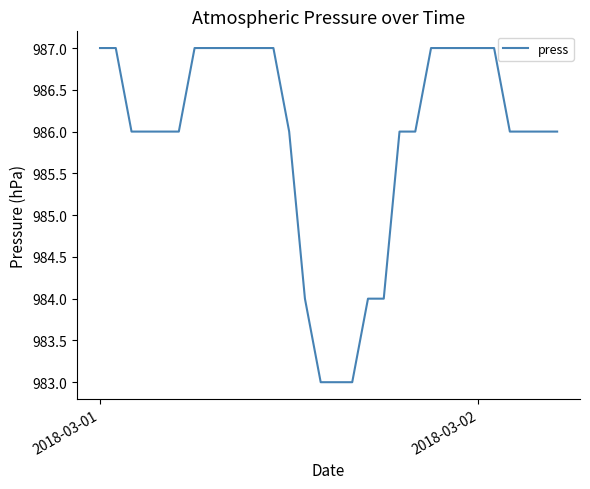

What is the greatest value displayed?

987